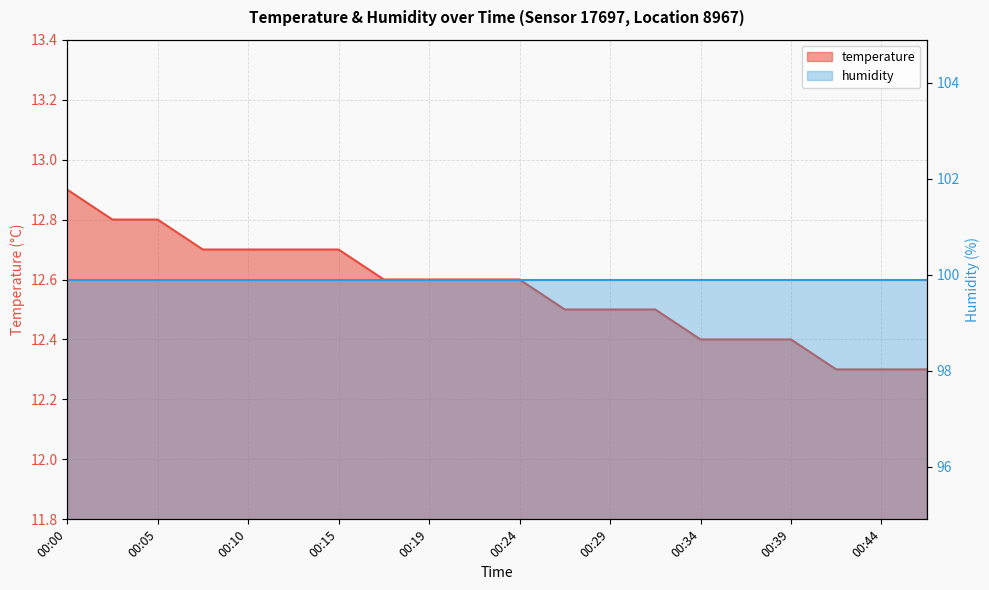

What is the value of the 6th point from the left?

12.7